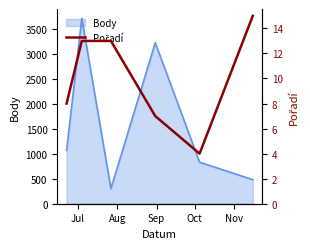

What is the sum of all values?

60